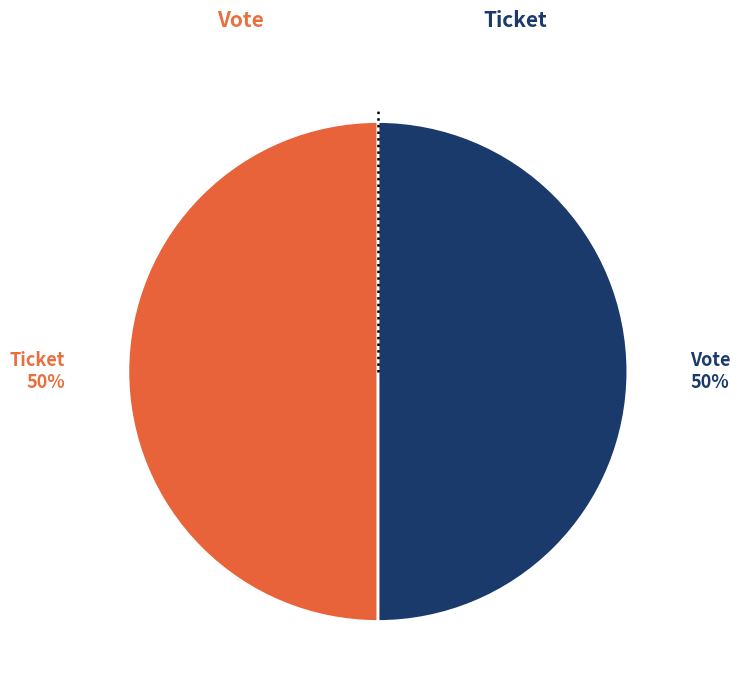

To the nearest percent, what is the average slice percentage?

50%